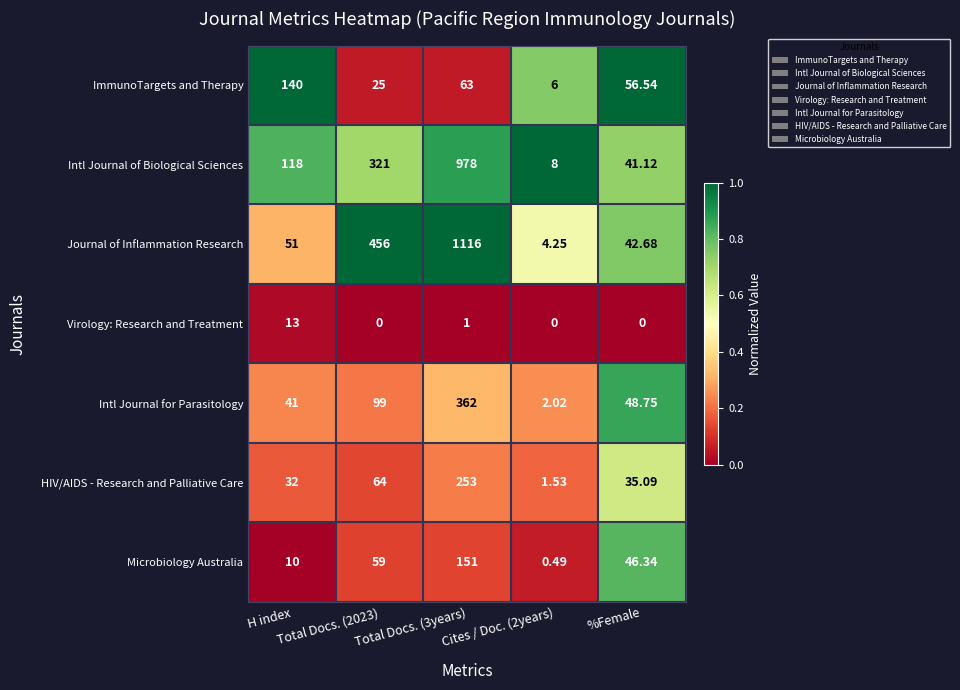

Which series has the largest total across all categories?

Journal of Inflammation Research